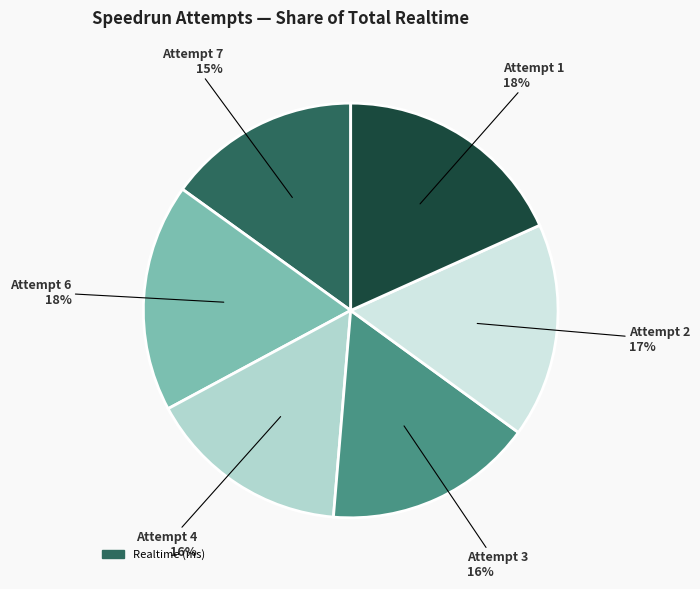

Is there any slice that represents more than half of the pie?

No